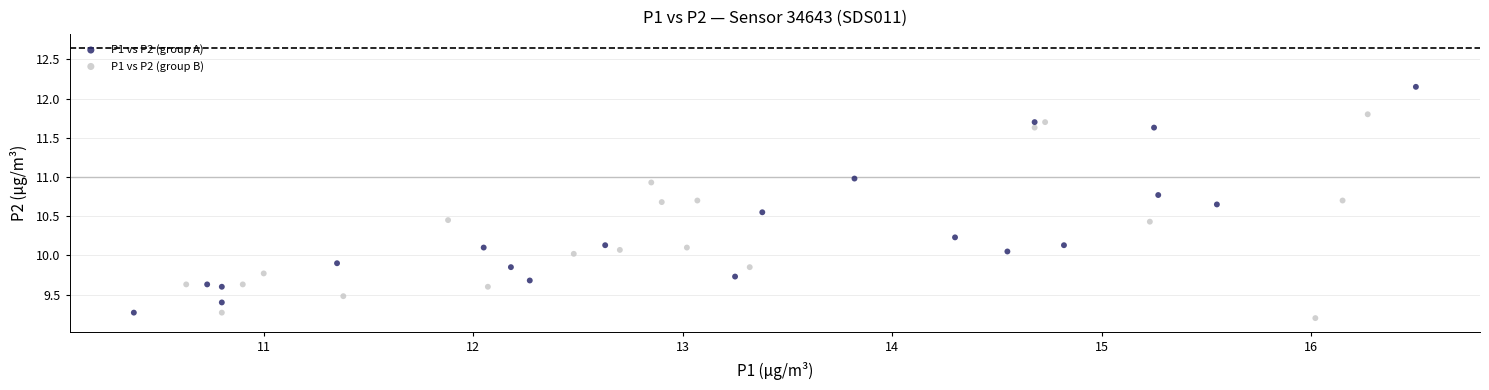

Which series contains the lowest Y value?

P1 vs P2 (group B)